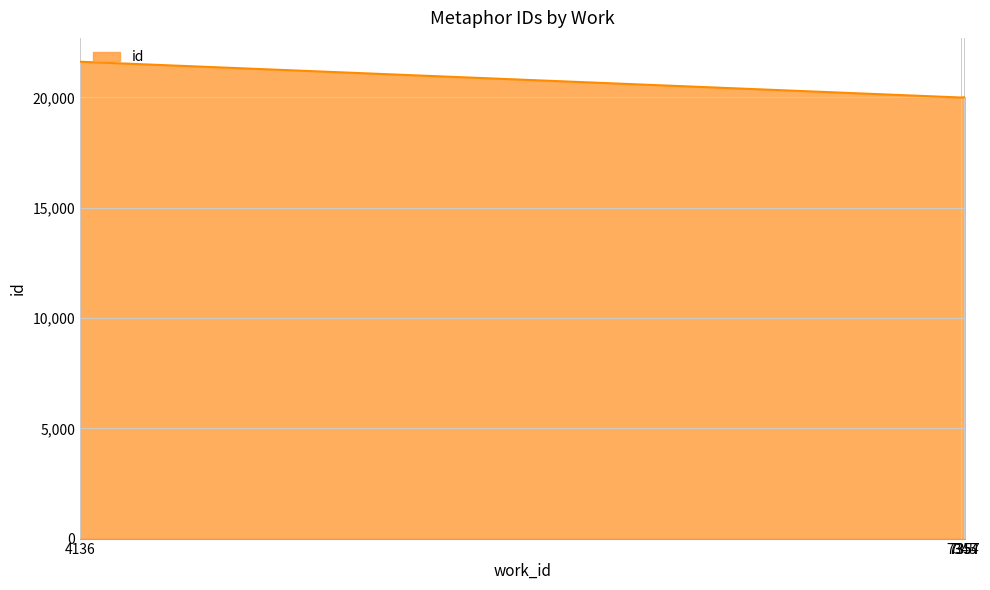

What is the smallest value displayed?

19997